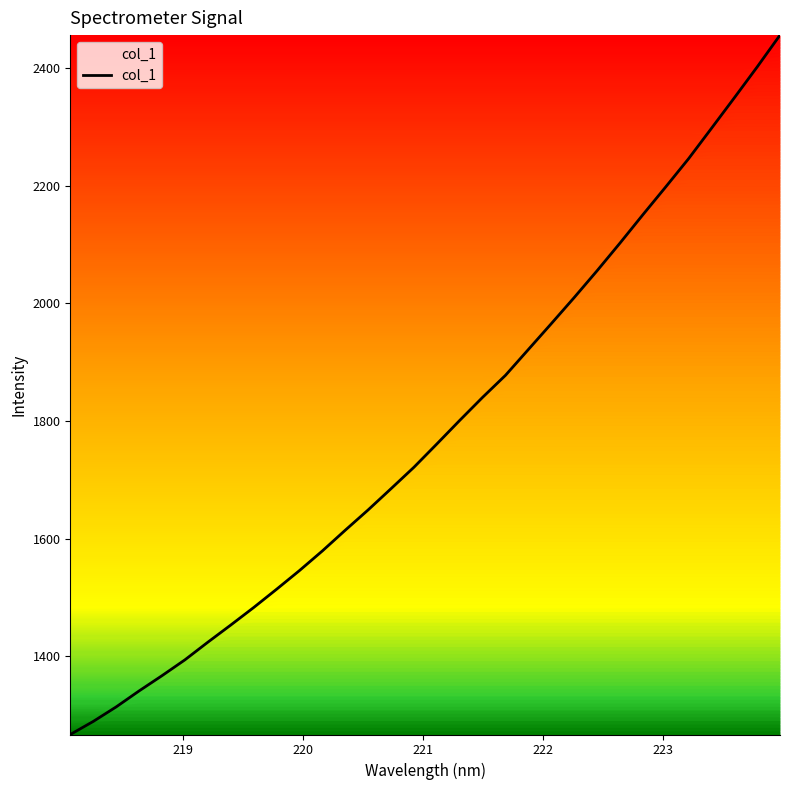

What is the smallest value displayed?

1267.2